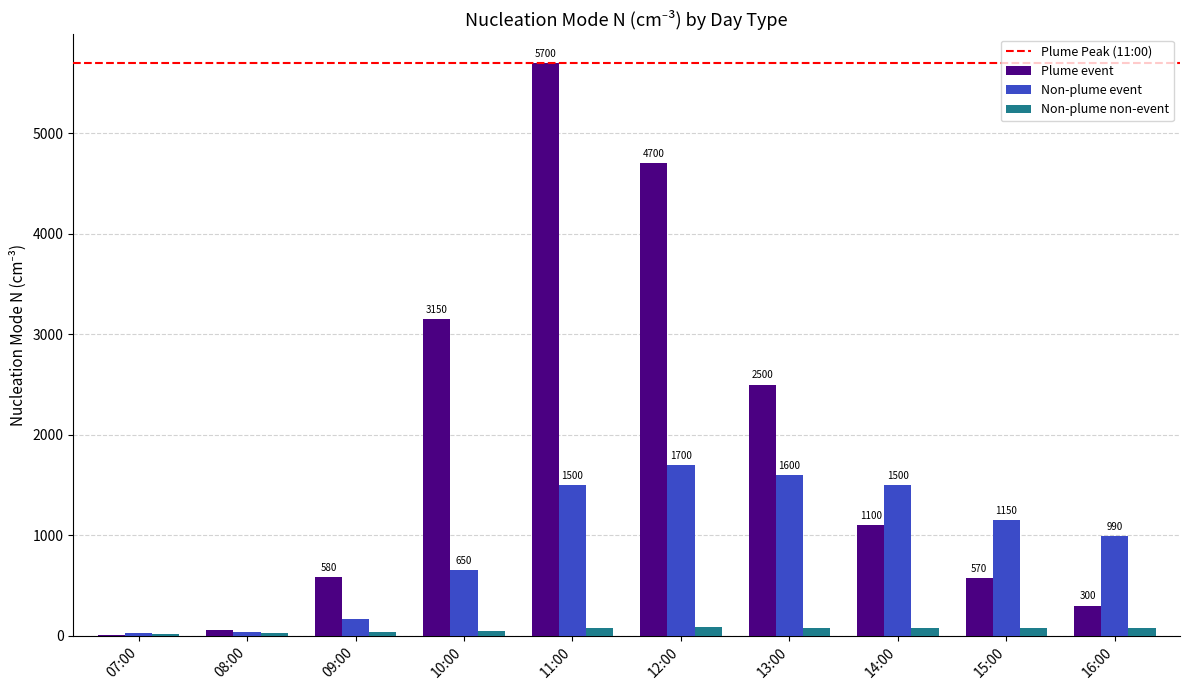

At which category is the sum across all series the highest?

11:00